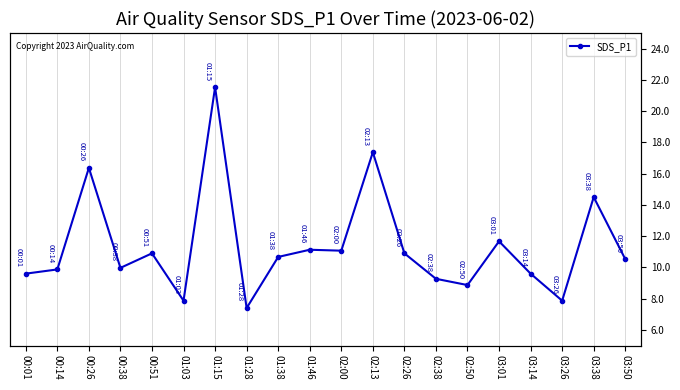

What is the change in value from 00:01 to 00:14?

+0.3